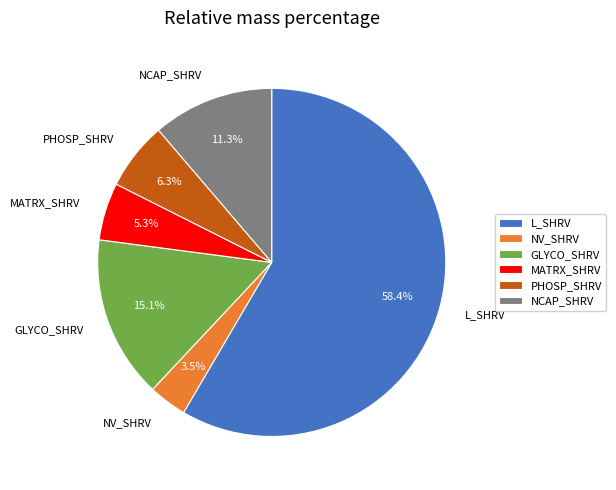

Between NV_SHRV and GLYCO_SHRV, which is larger?

GLYCO_SHRV